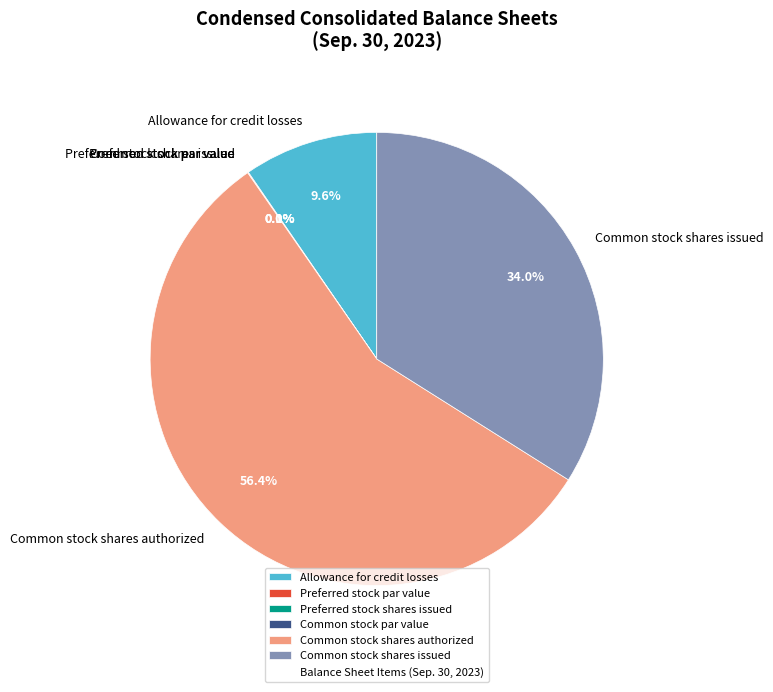

To the nearest percent, what is the combined percentage of Common stock shares issued and Common stock shares authorized?

90%